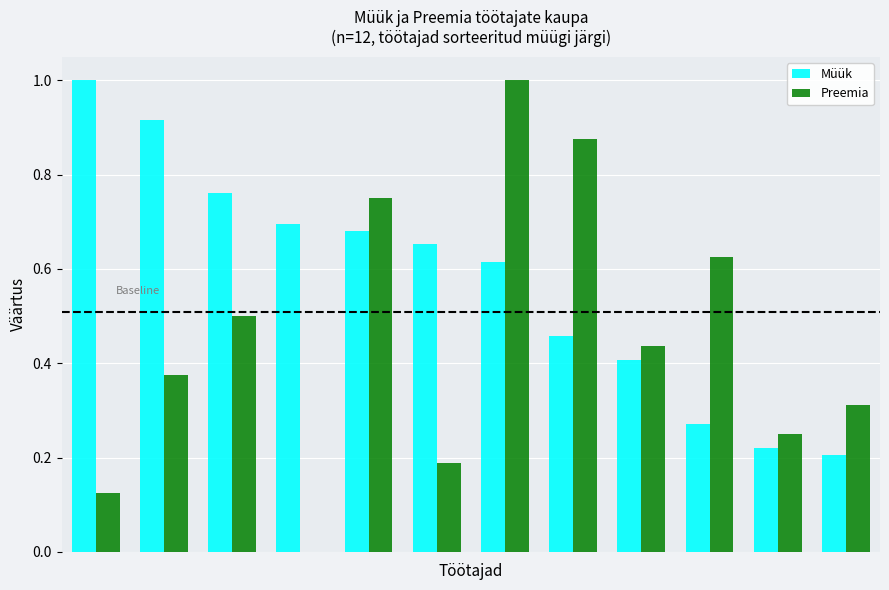

What is the sum of all Preemia values?

5.4